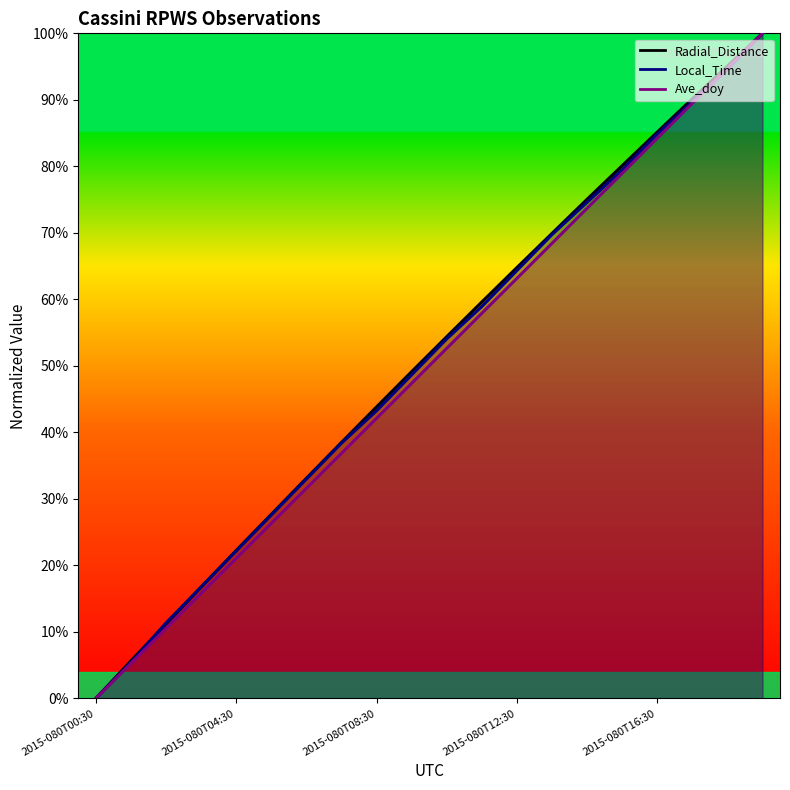

What is the value of the Radial_Distance point at the 4th from the left?

16.7